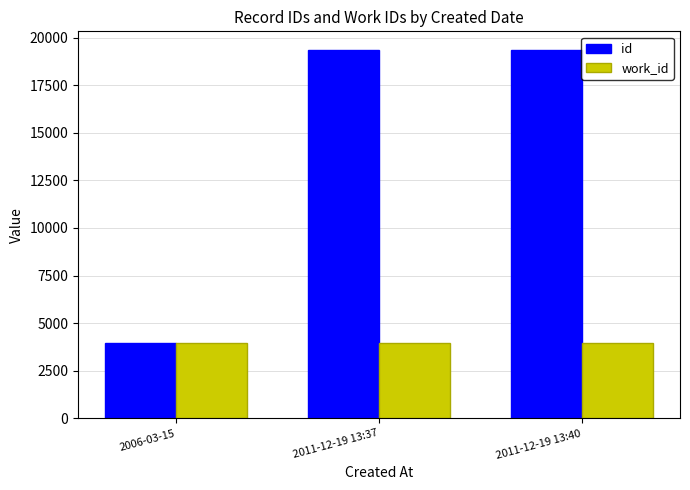

List the series in order of their overall mean, lowest first.

work_id, id